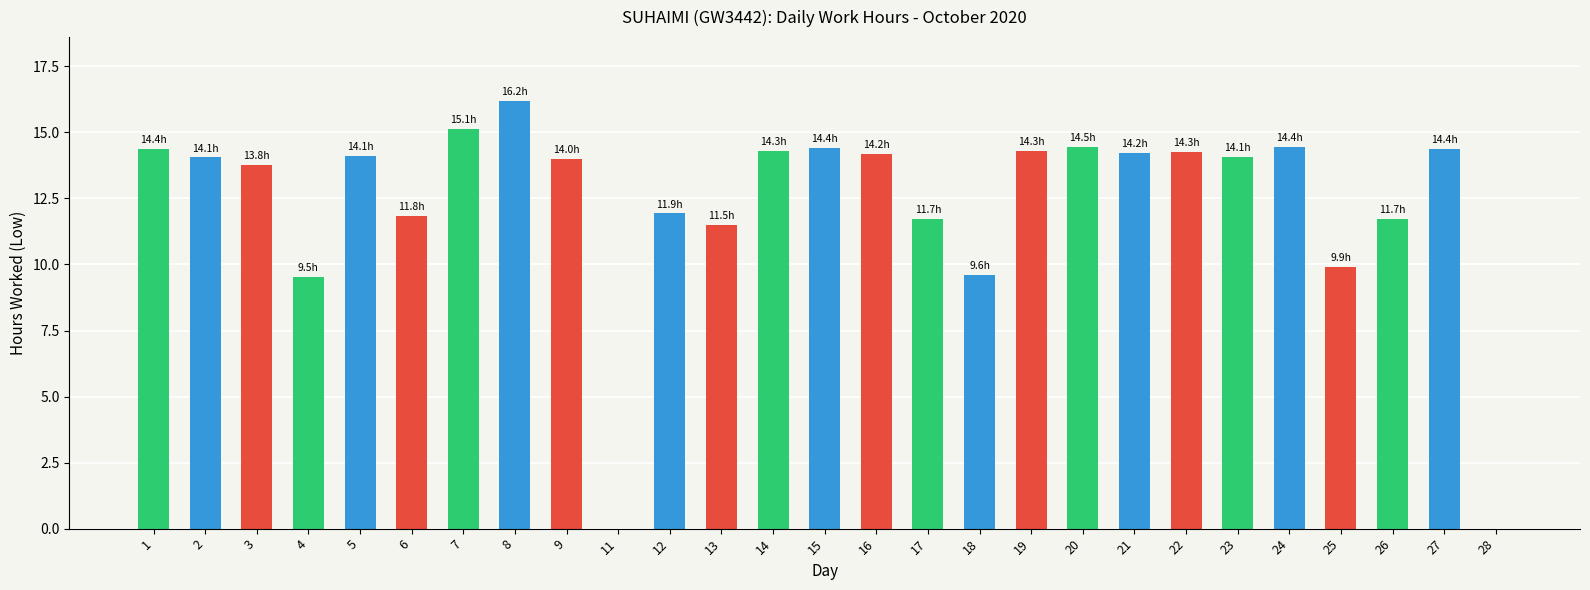

Which has a higher value, 8 or 14?

8